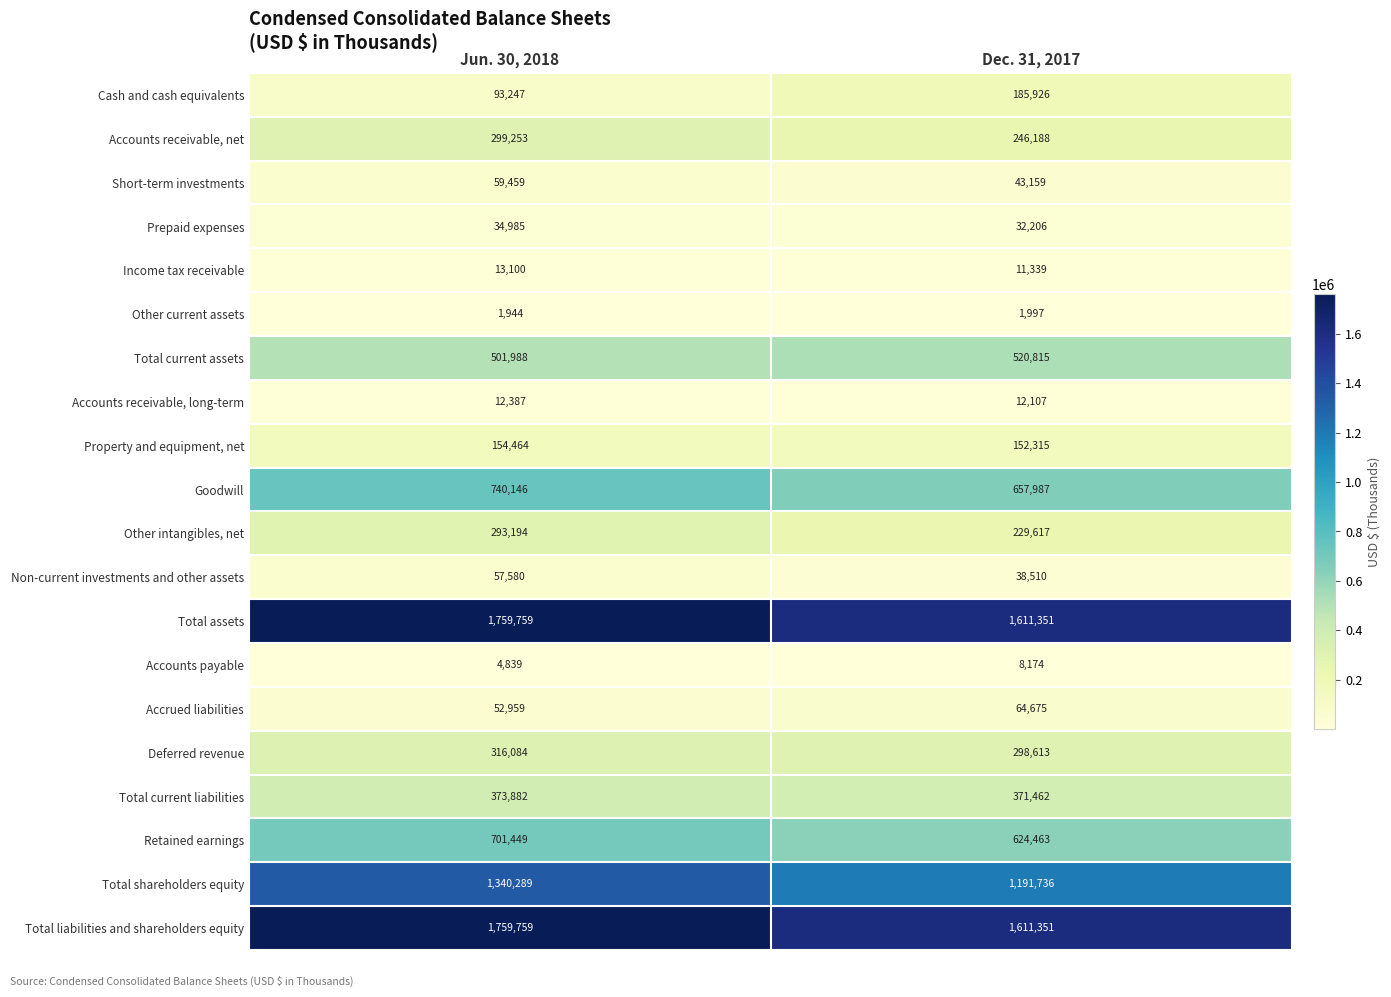

Is it true that Prepaid expenses equals 52686 at Jun. 30, 2018?

False